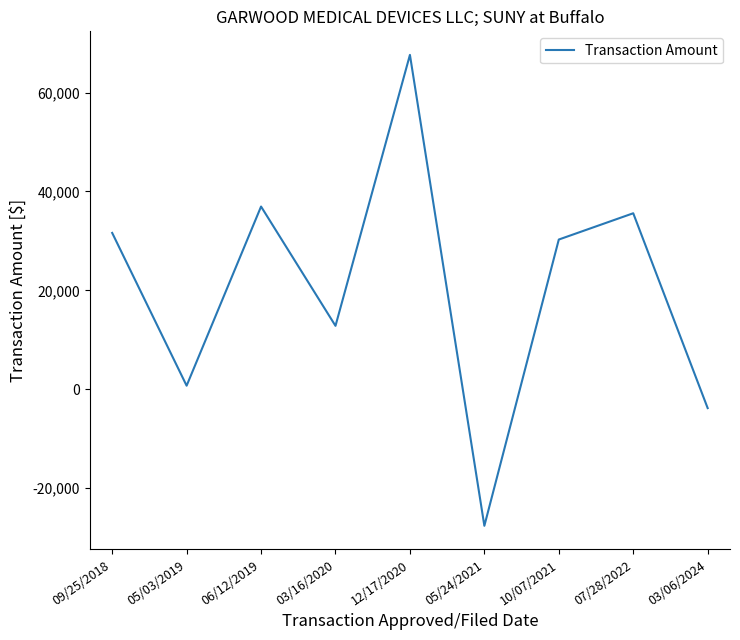

What is the change in value from 05/03/2019 to 05/24/2021?

-28330.9